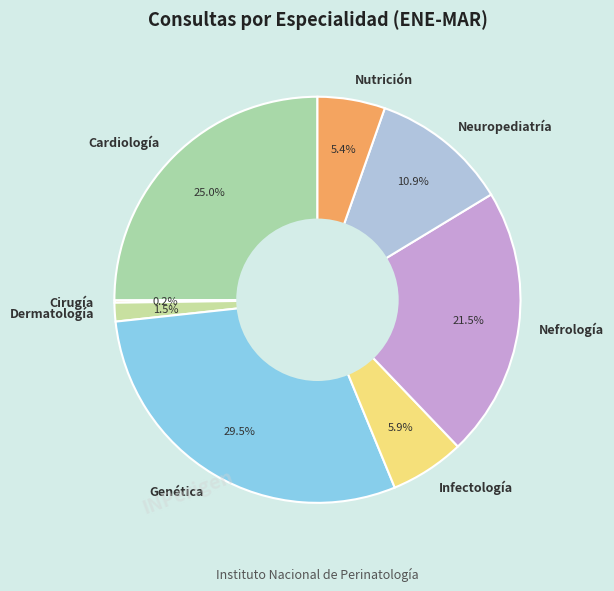

Is there any slice that represents more than half of the pie?

No